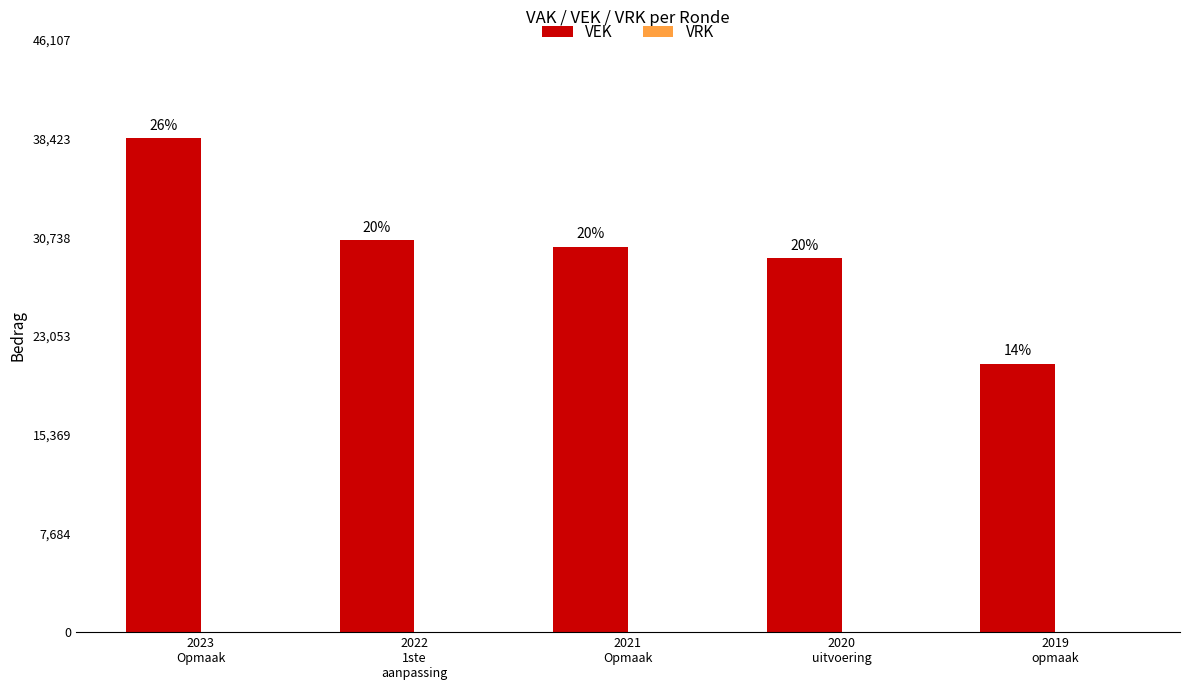

Does the chart contain any negative values?

No